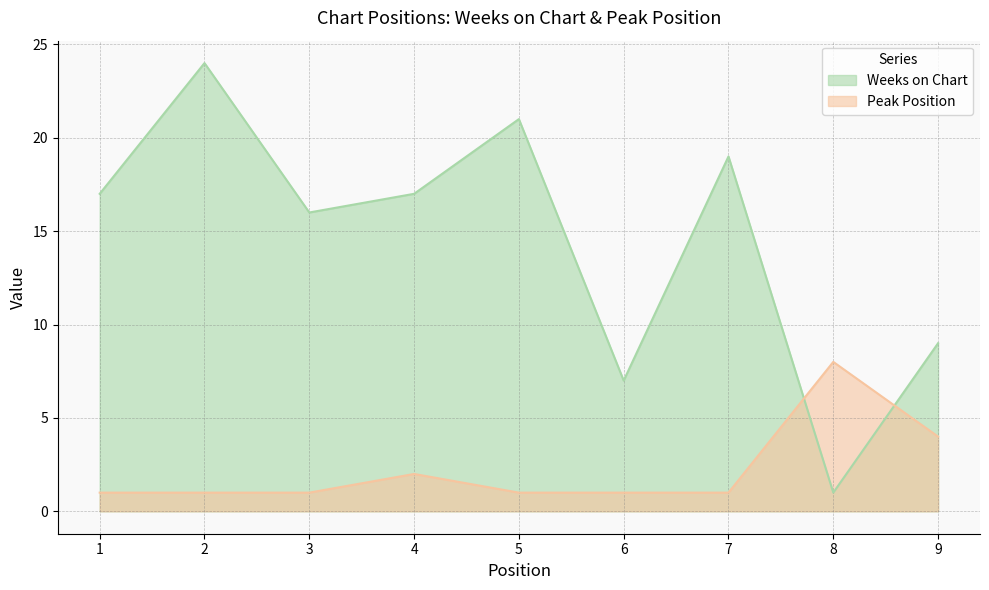

Which category has the lowest value in the Peak Position series?

1